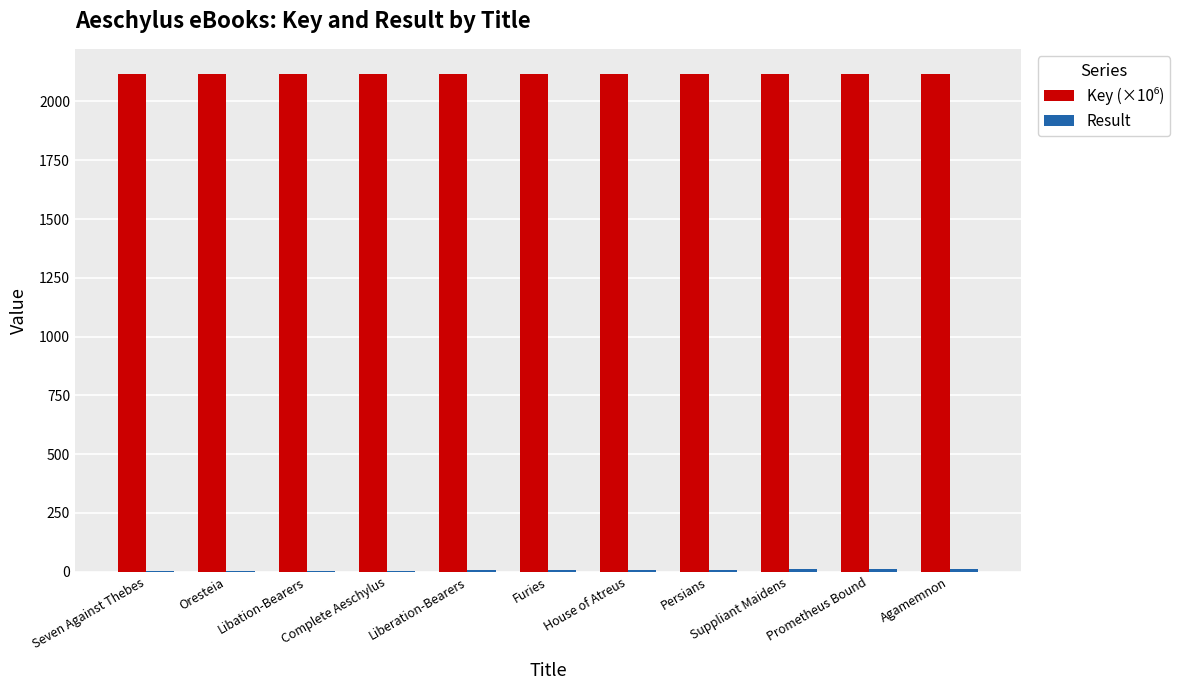

Are the bars grouped side by side (vs. stacked)?

Yes